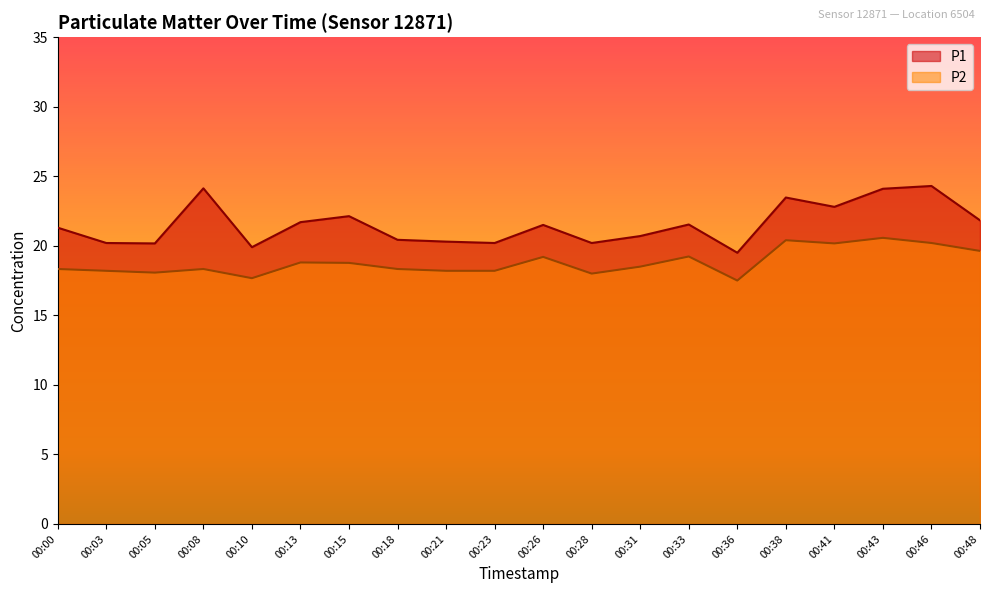

What is the spread (max minus min) of values at 00:21?

2.1